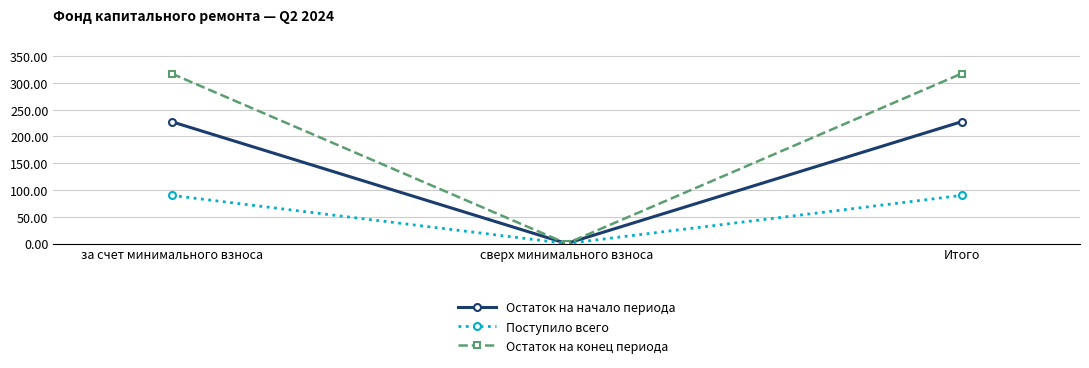

What is the label of the 2nd point from the right?

сверх минимального взноса